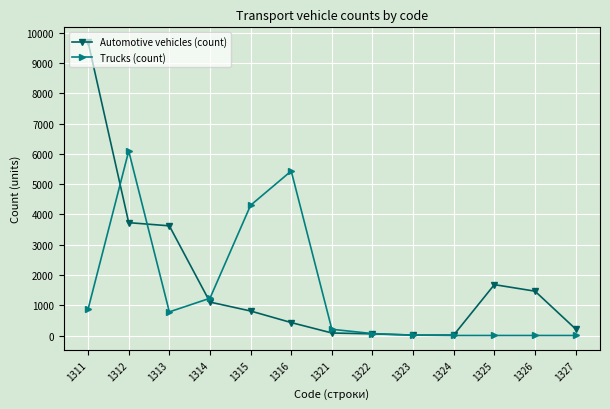

What is the minimum value for Automotive vehicles (count)?

13